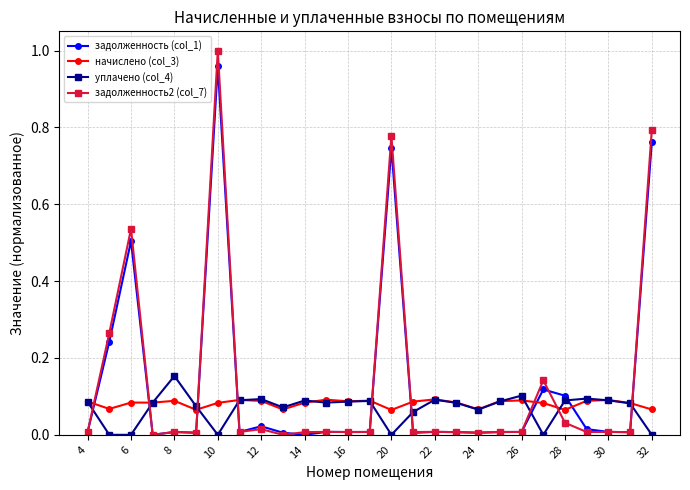

True or false: уплачено (col_4) and задолженность2 (col_7) intersect in this chart.

True